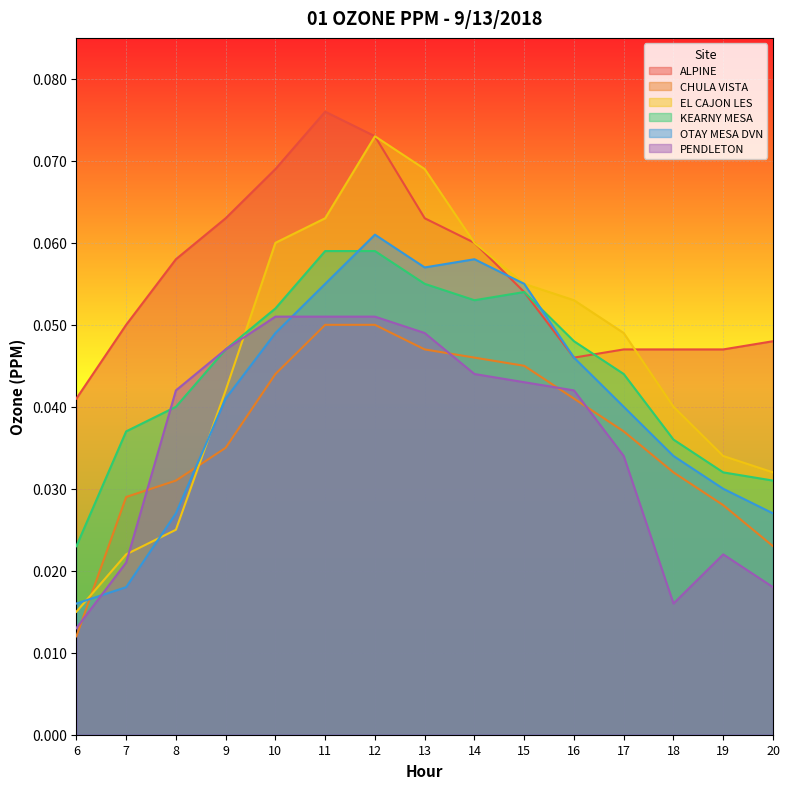

What value does the EL CAJON LES series have at 10?

0.1